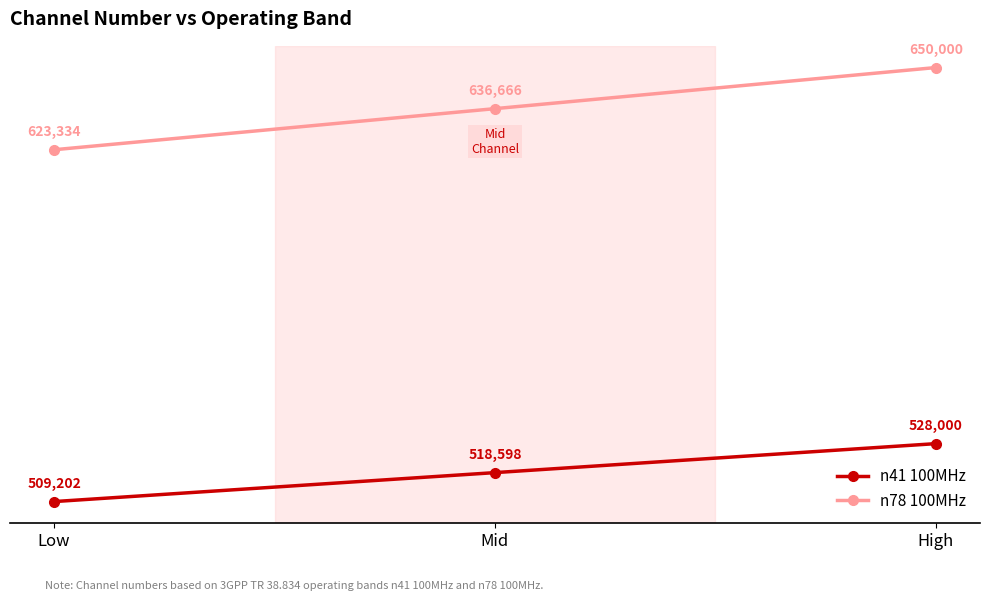

What position from the right is Low?

3